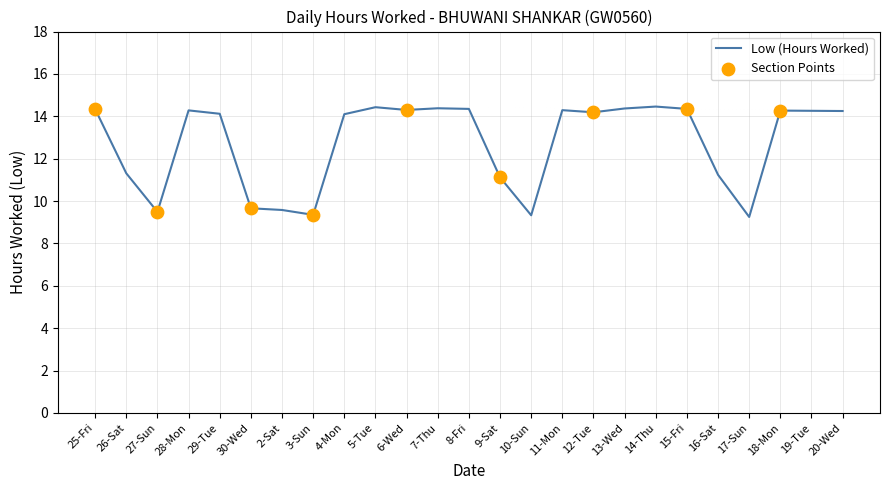

What is the change in value from 13-Wed to 18-Mon?

-0.1